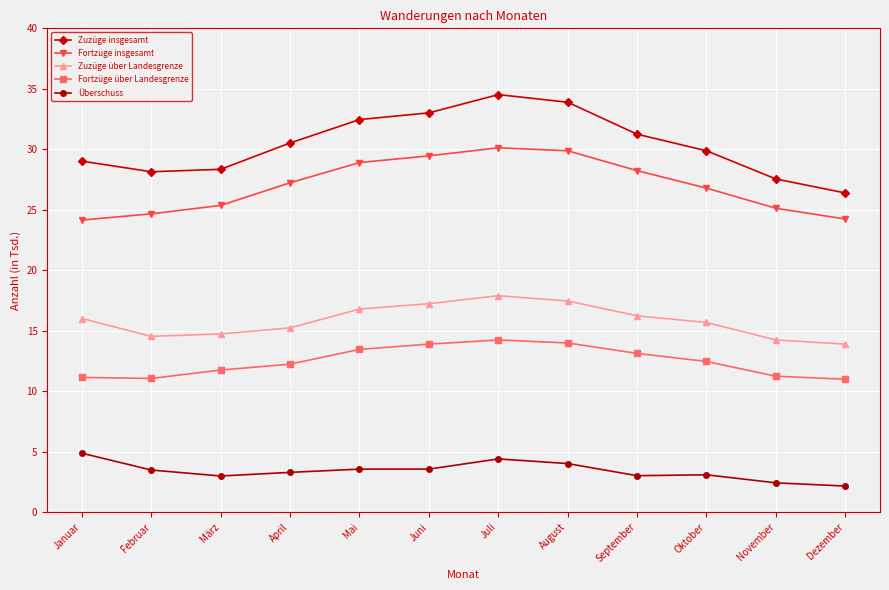

What is the spread (max minus min) of values at August?

29.9